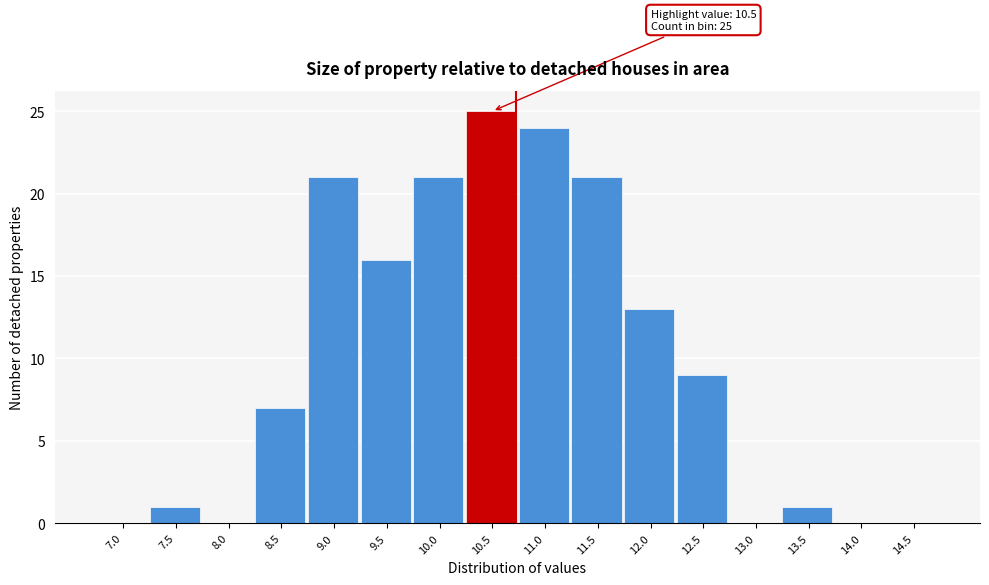

Reading right to left, extract all data points from this chart.

14.5=0	14.0=0	13.5=1	13.0=0	12.5=9	12.0=13	11.5=21	11.0=24	10.5=25	10.0=21	9.5=16	9.0=21	8.5=7	8.0=0	7.5=1	7.0=0